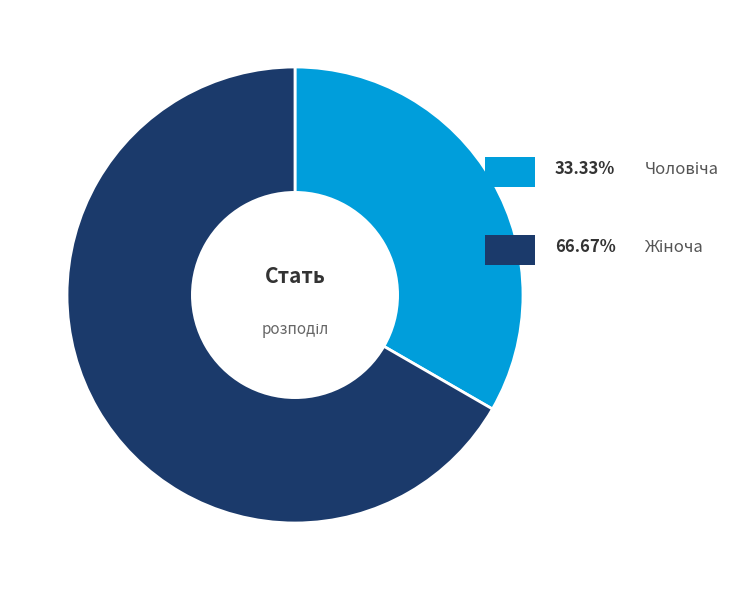

Is there a majority slice in this chart?

Yes